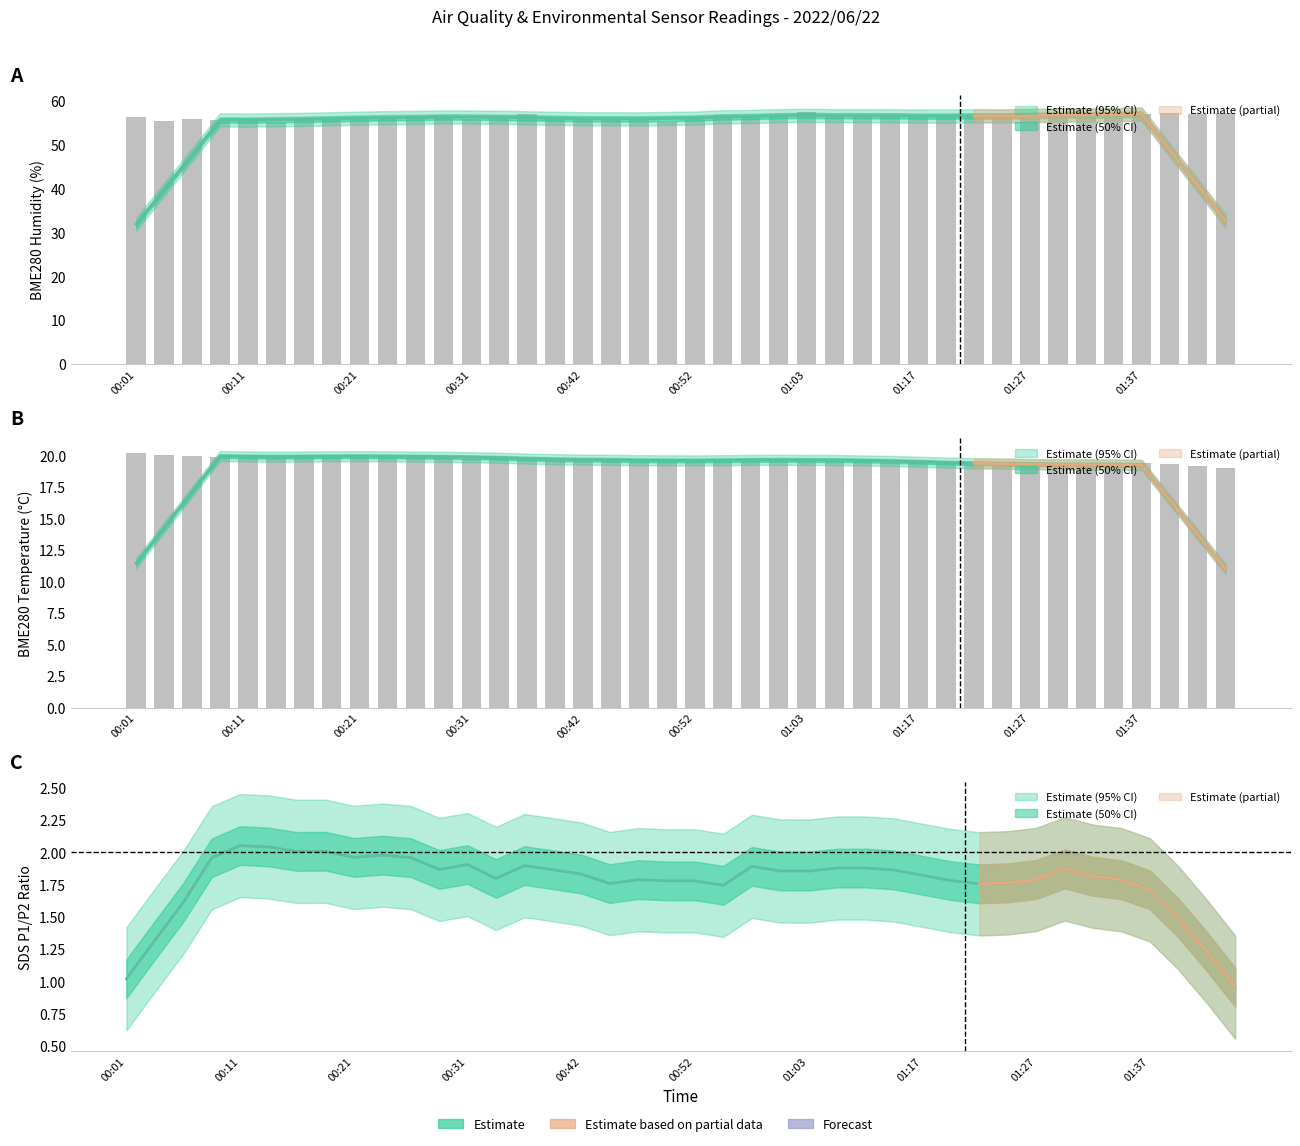

Which series changed the most between 00:03 and 01:06?

BME280_humidity